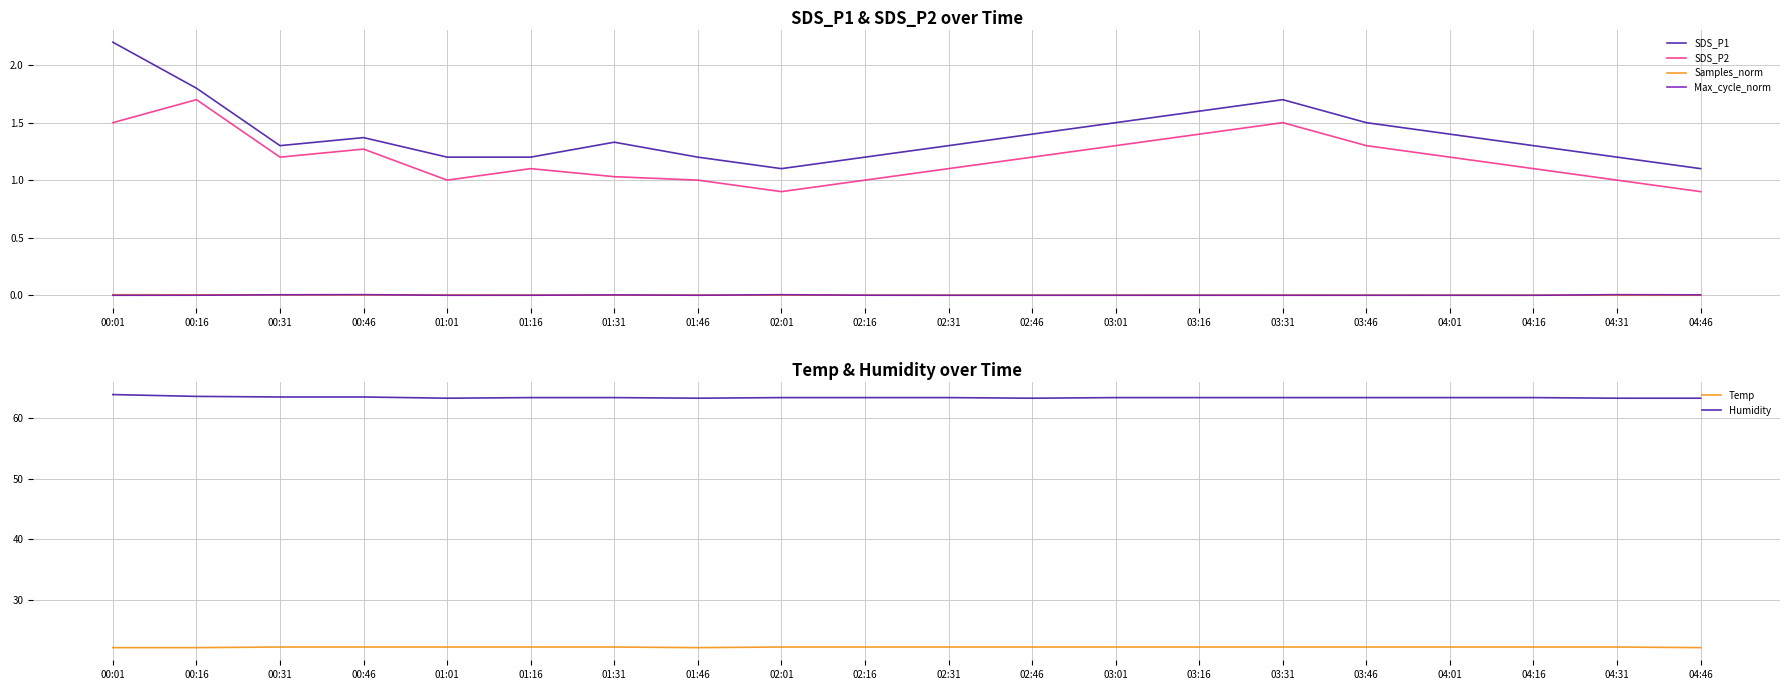

What position from the left is 00:46?

4